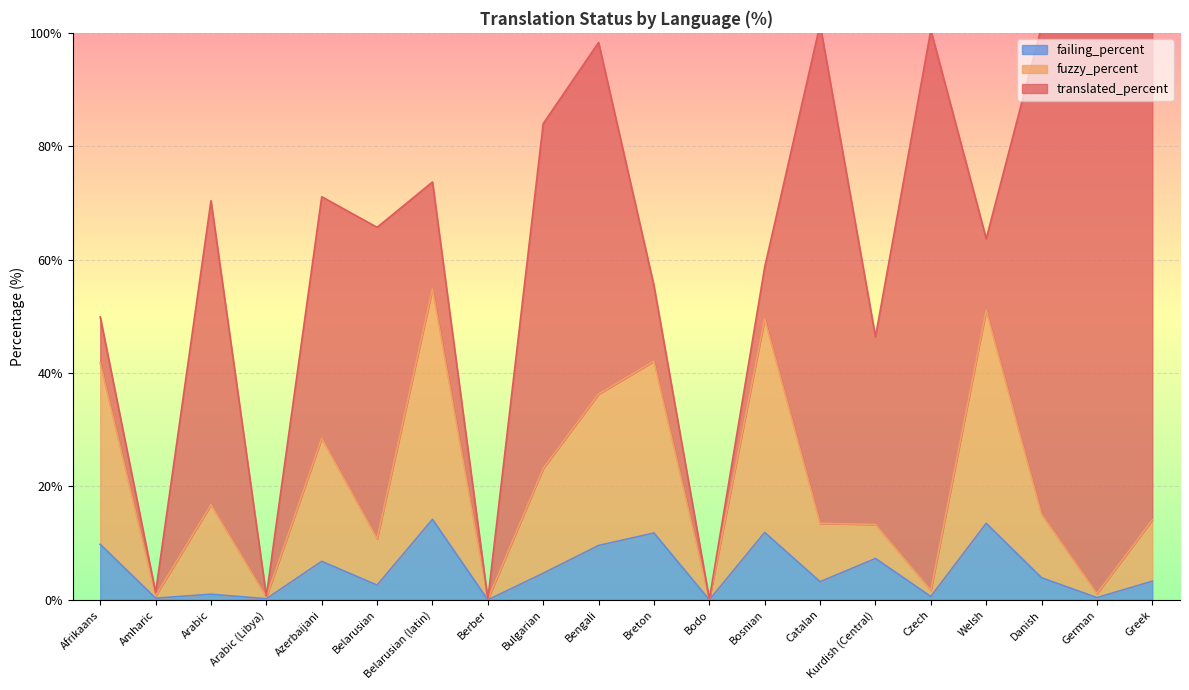

What is the label of the 4th point from the right?

Welsh